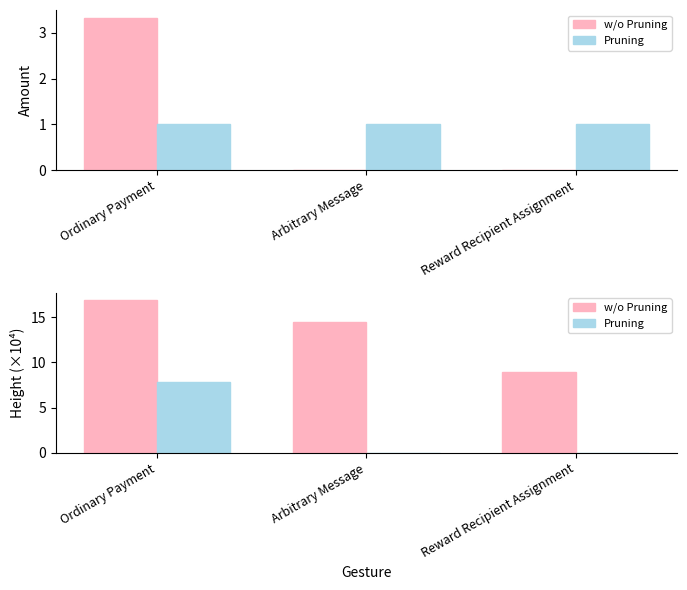

At how many categories does at least one series exceed 12?

2